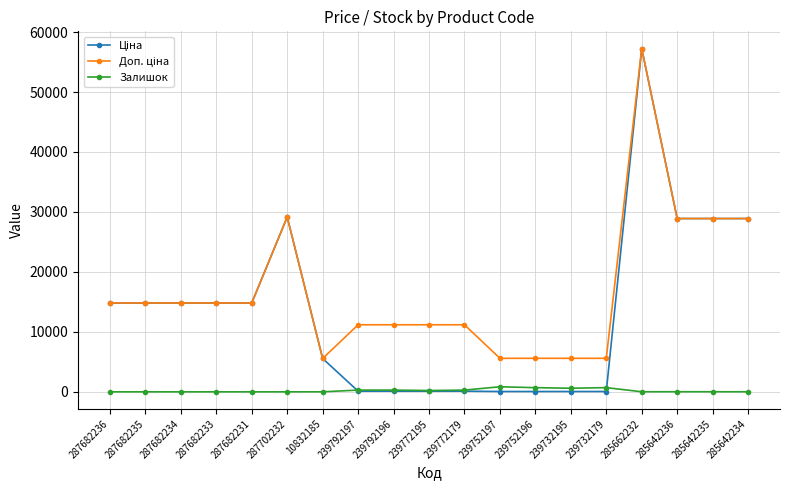

What is the difference between the highest and lowest values at 239732179?

5535.1